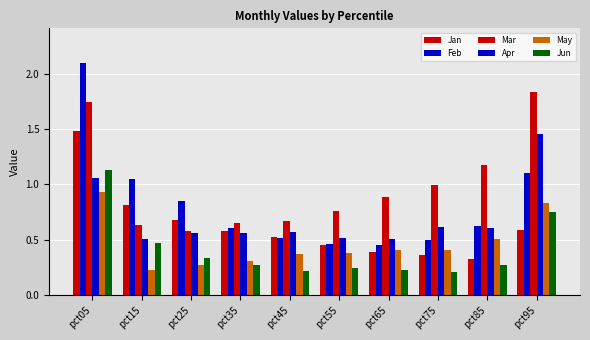

How many bars are there in each group?

6